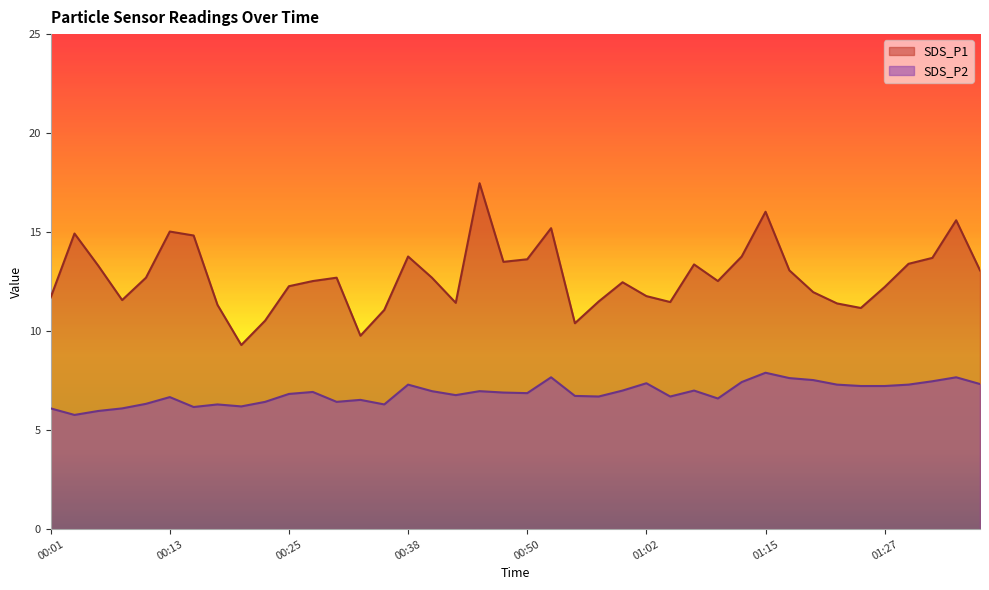

In SDS_P2, how many points are lower than both neighbors (excluding endpoints)?

10